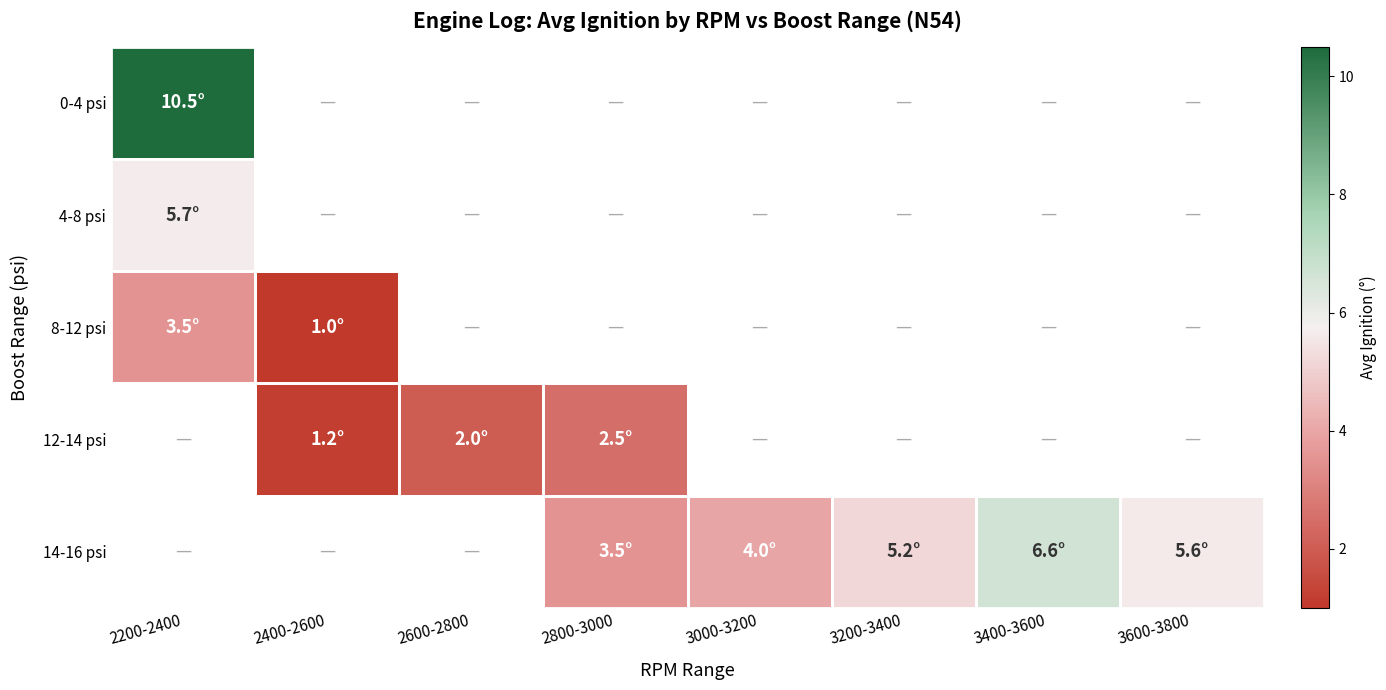

At which label does 14-16 psi first exceed 3?

2800-3000